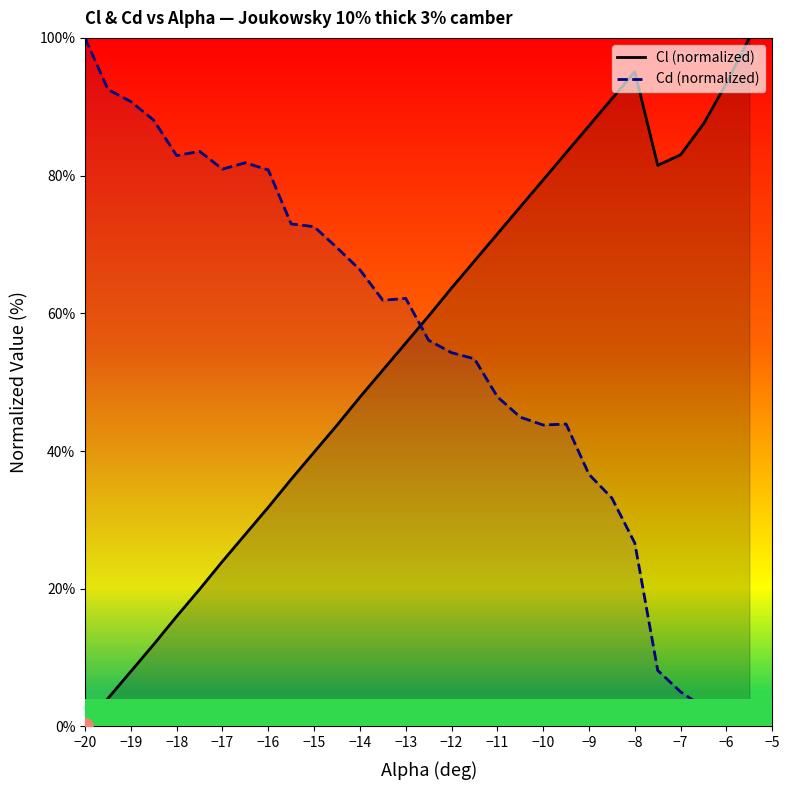

What is the total value across all series at −12?

118.0